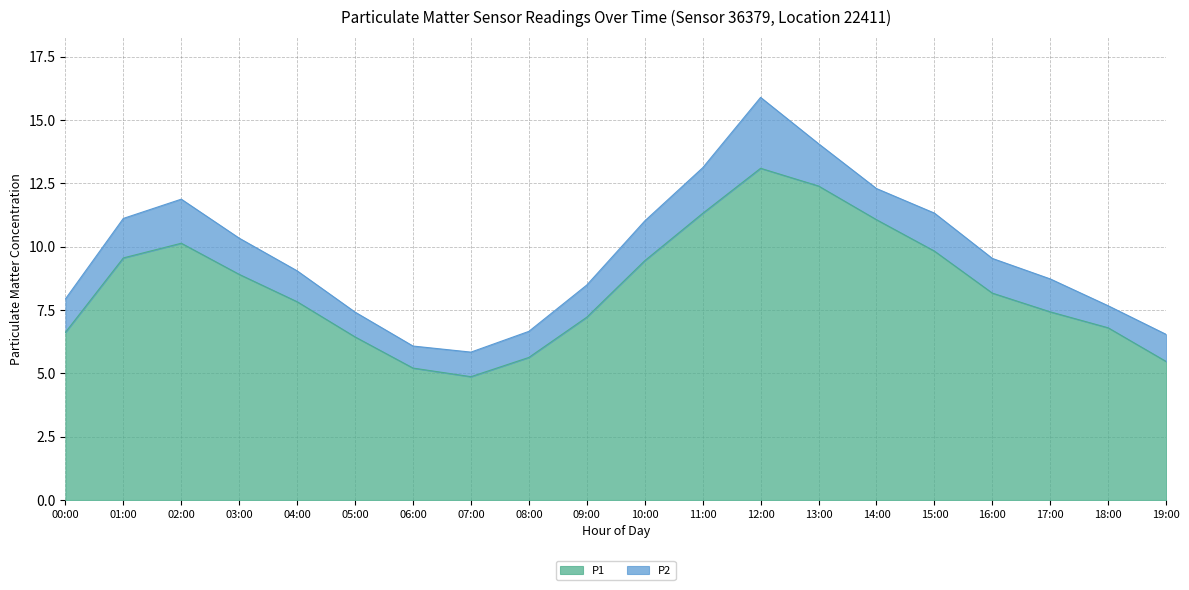

Read the value at 00:00.

6.6